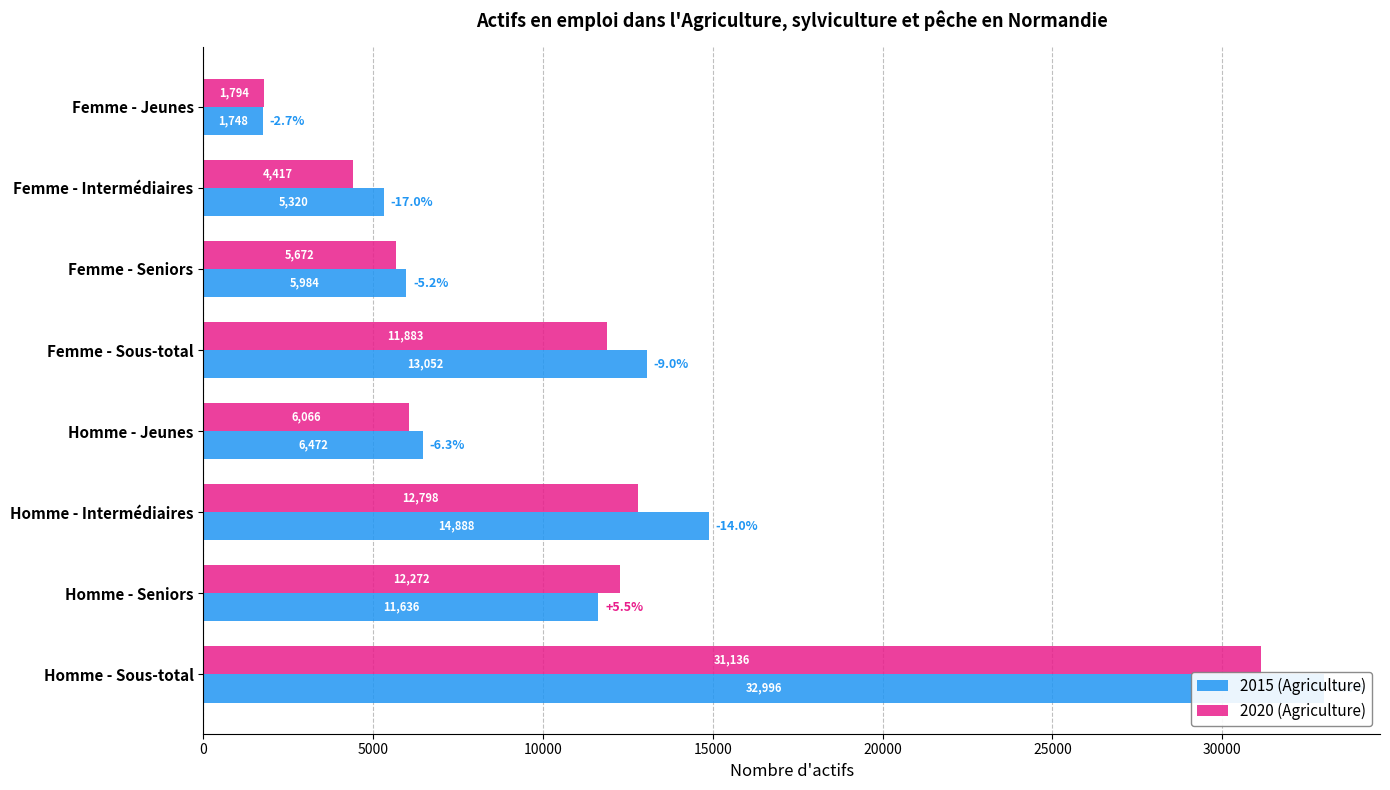

What is the spread (max minus min) of values at Femme - Intermédiaires?

903.9